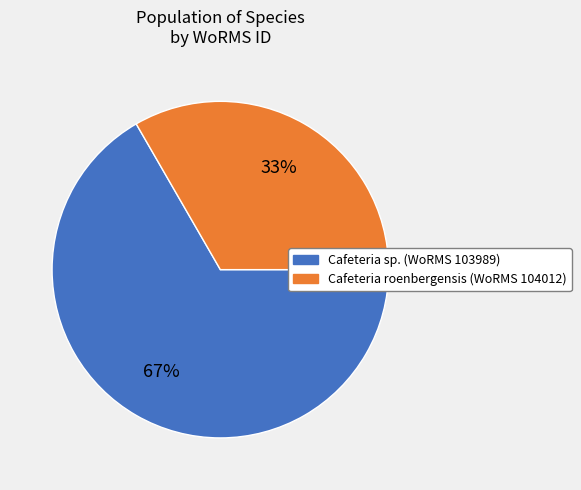

How many segments does this pie chart have?

2